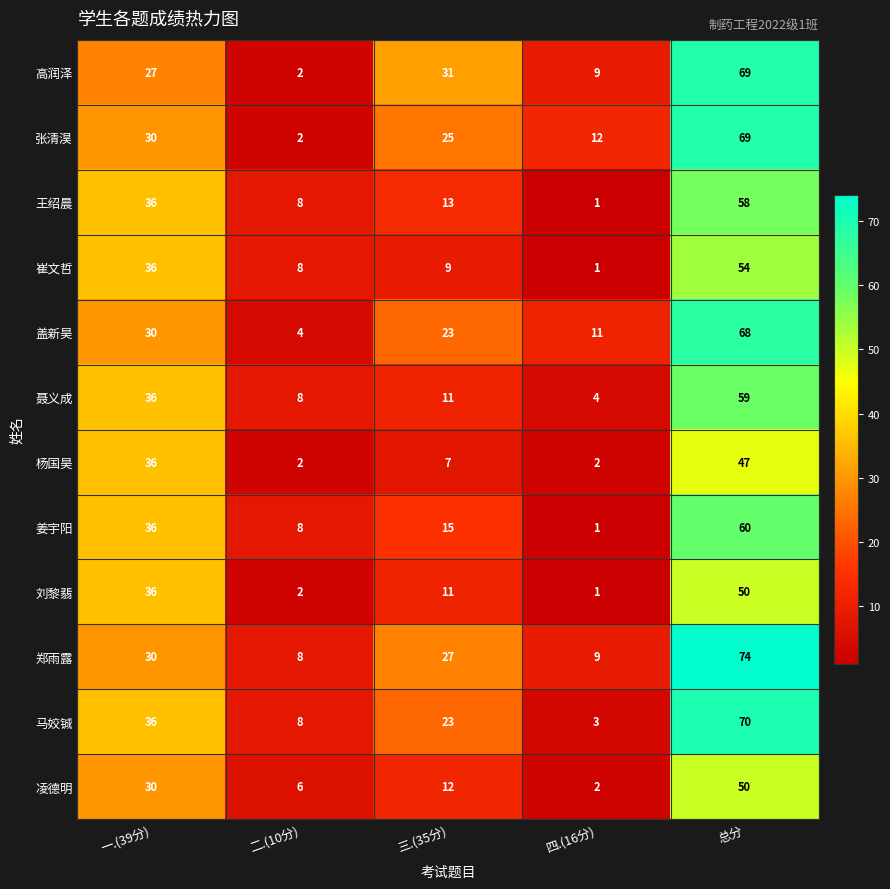

What value does the 张清淏 series have at 一.(39分)?

30